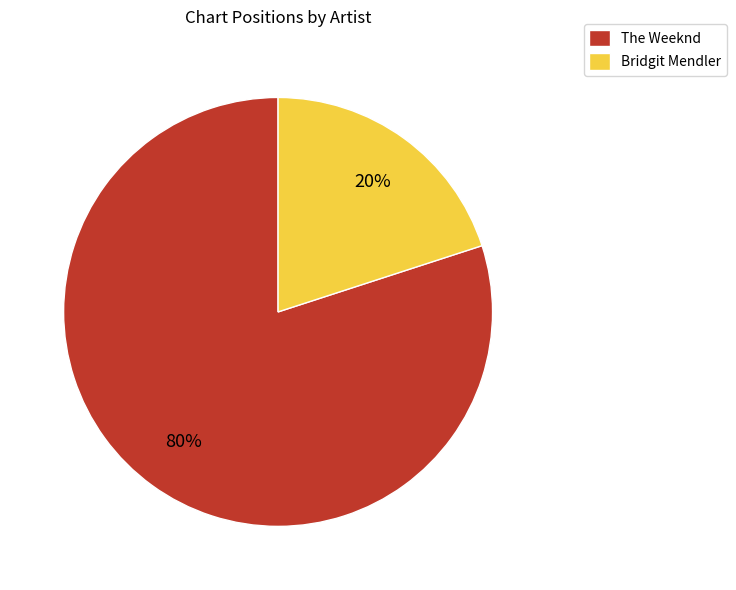

What is the ratio of the value at The Weeknd to the value at Bridgit Mendler?

4.0